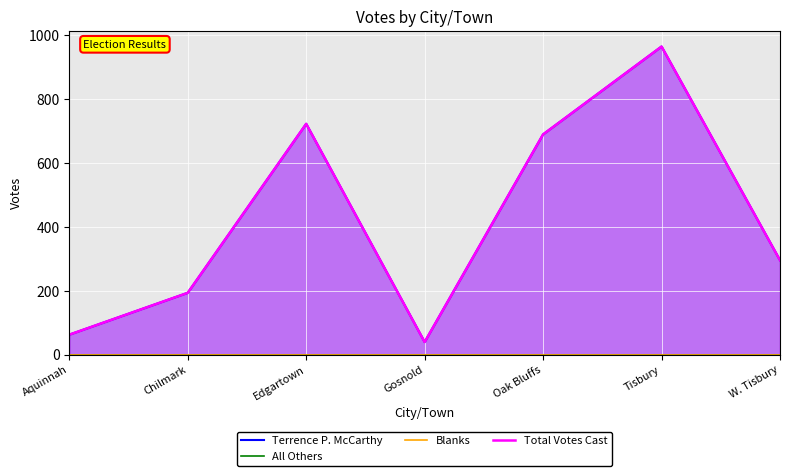

What is the difference between the second highest and second lowest values in the Total Votes Cast series?

660